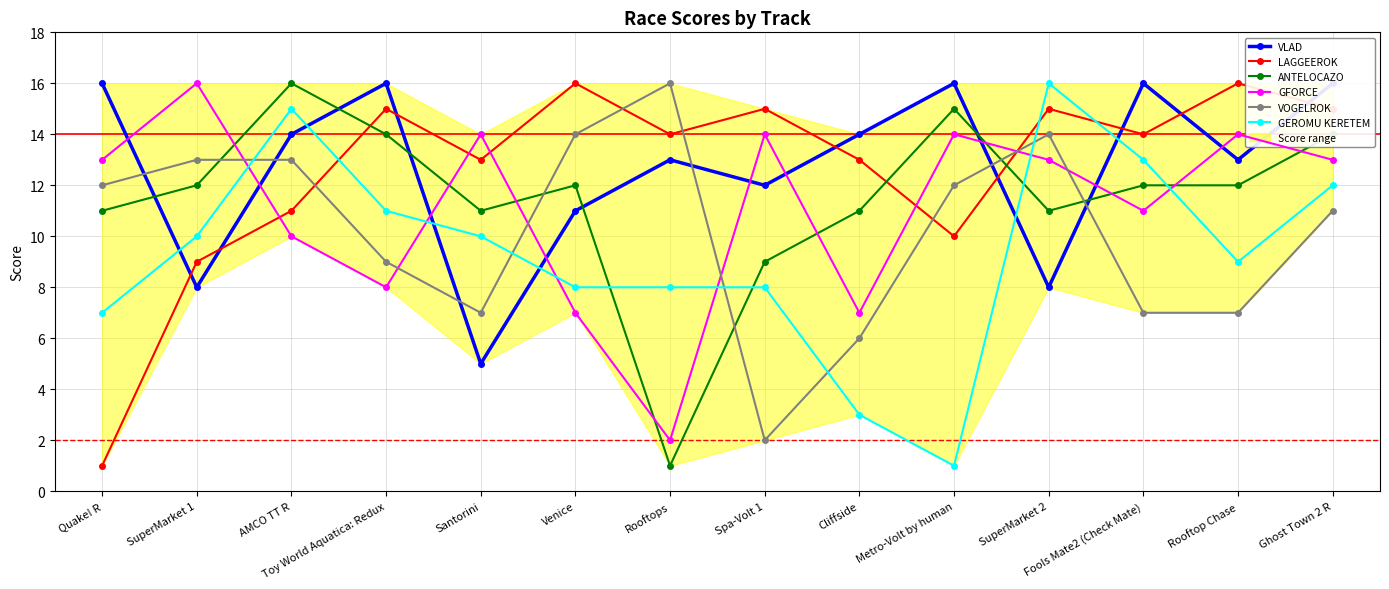

The value of ANTELOCAZO at Spa-Volt 1 is 14. True or false?

False